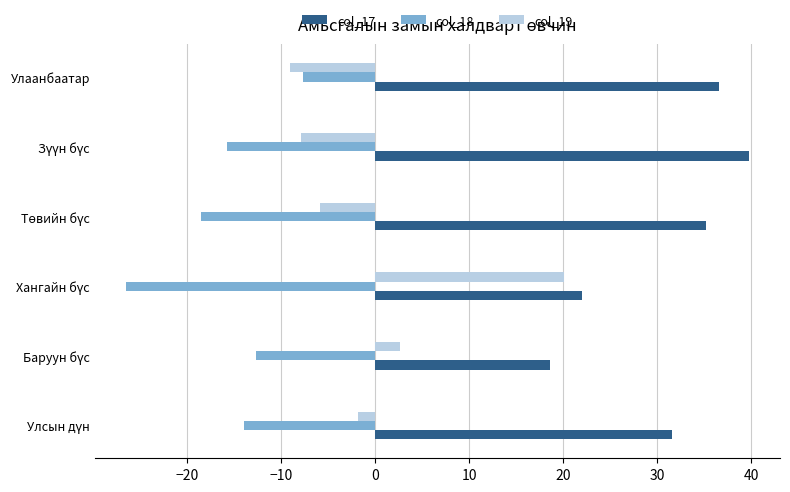

How many negative values does the col_19 series have?

4